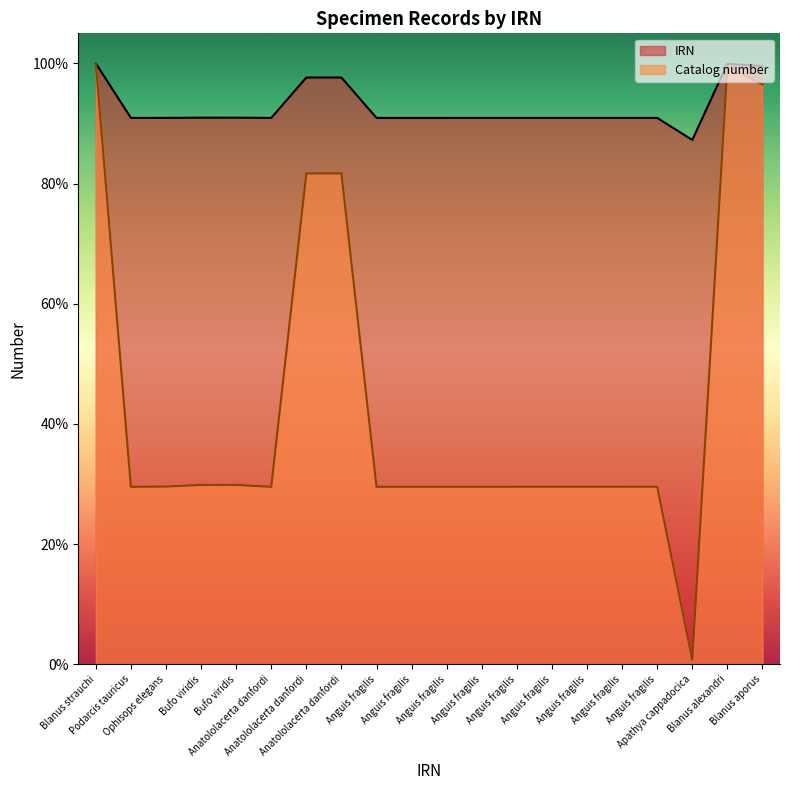

How many lines are shown in the chart?

2